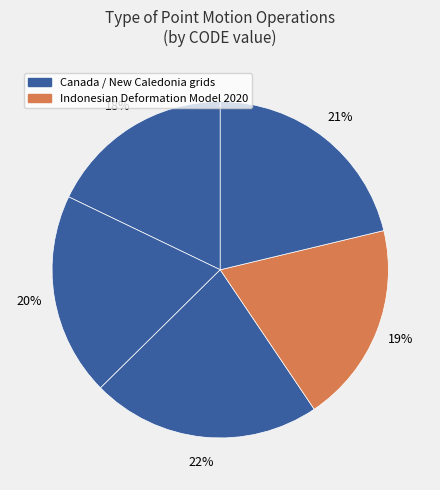

How many segments does this pie chart have?

5